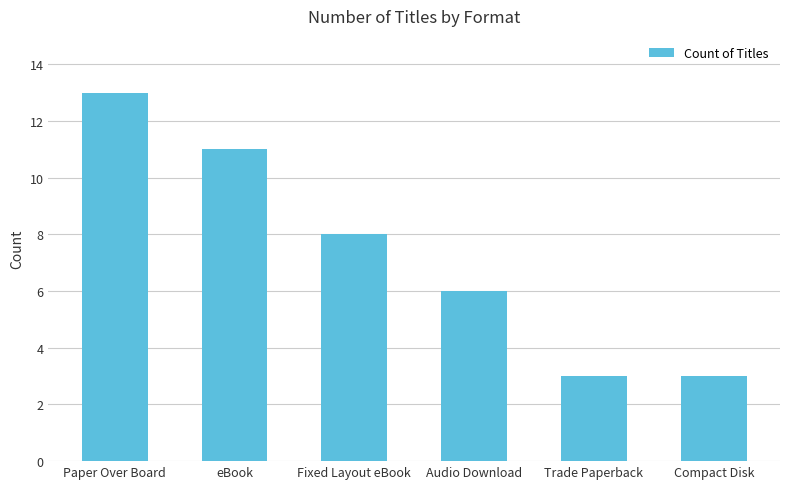

What is the difference between the values at eBook and Fixed Layout eBook?

3